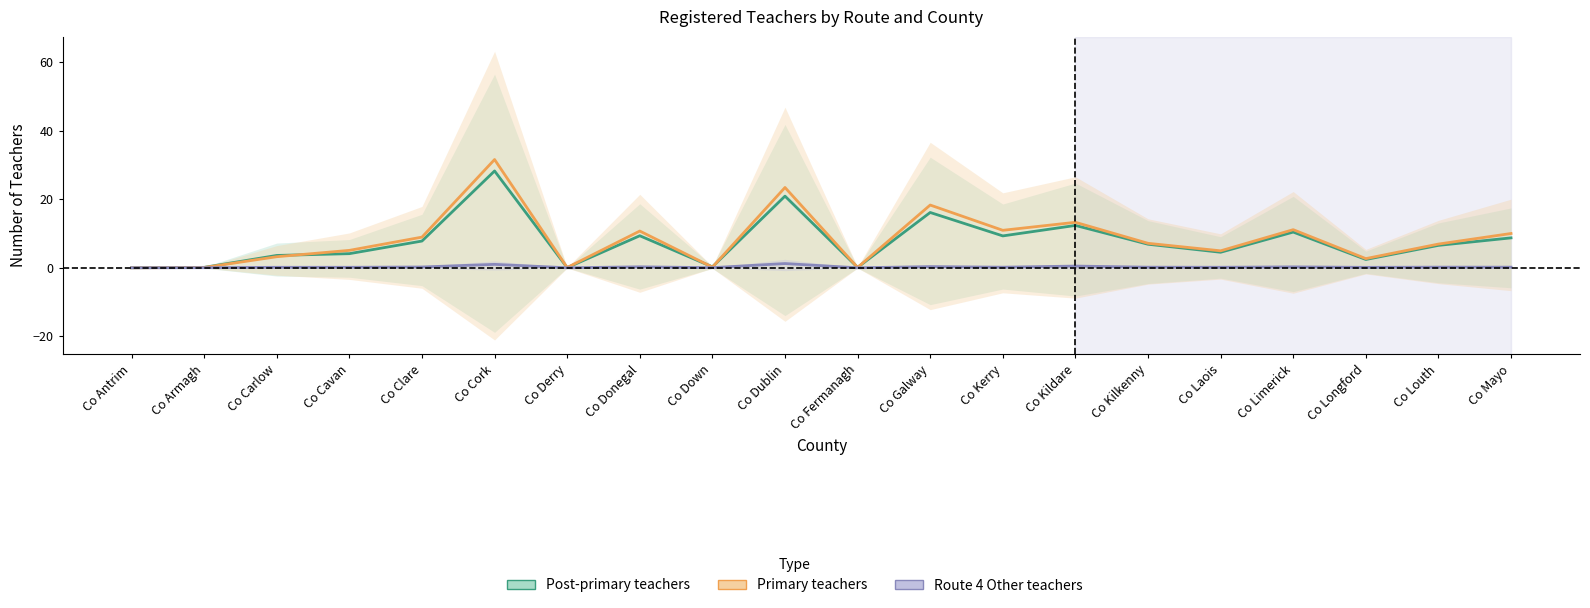

What position from the left is Co Cavan?

4